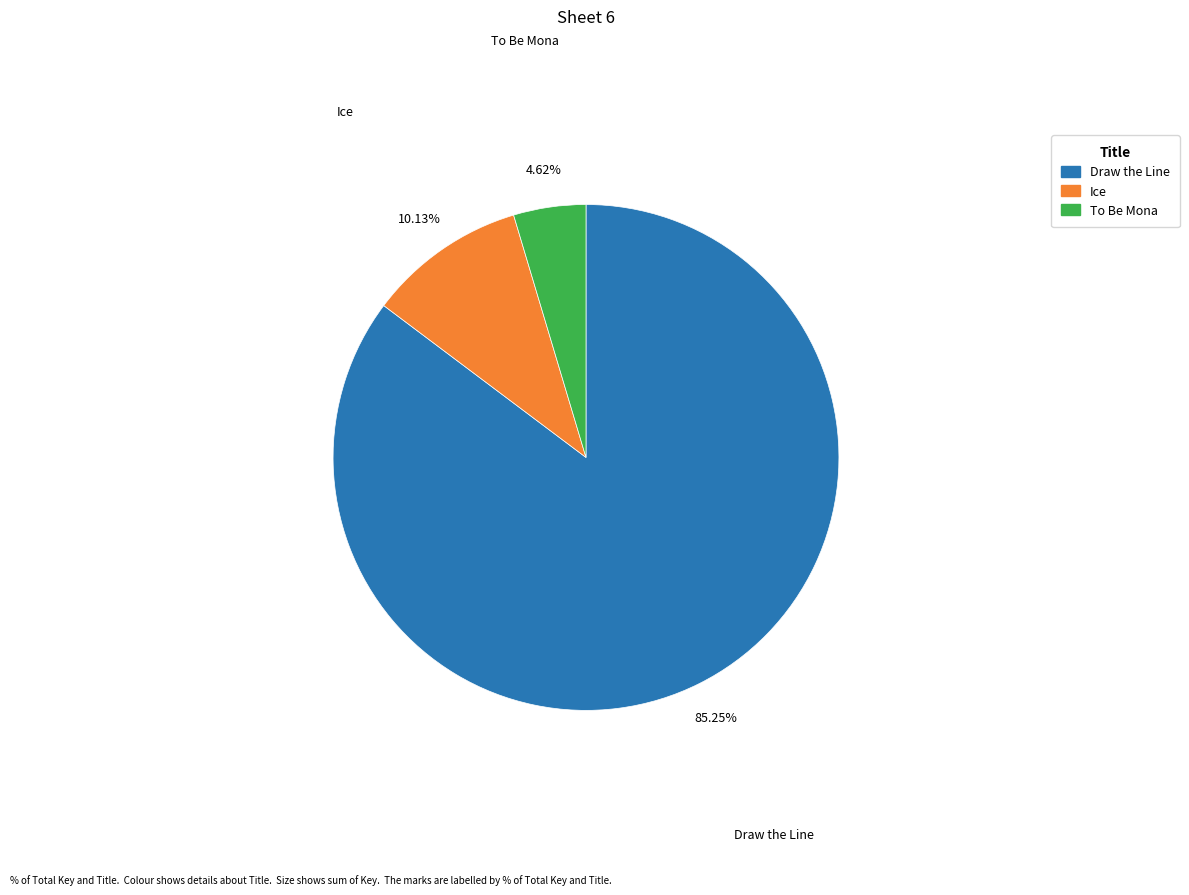

Combined, do Ice and To Be Mona account for over 50%?

No